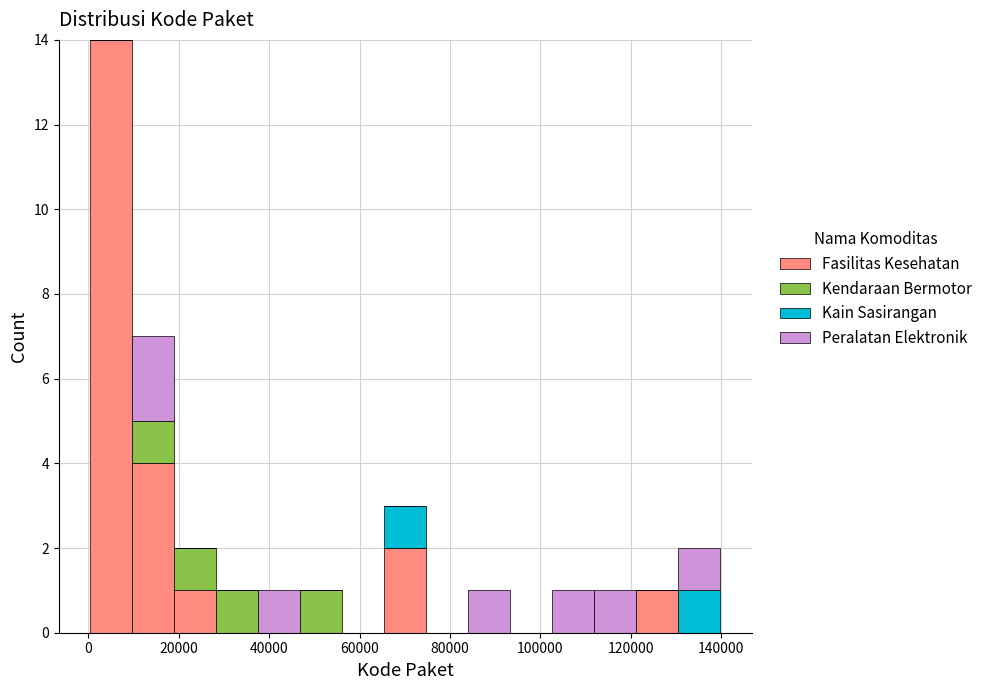

Reading left to right, list every stacked bar in this chart as the range it spans on the x-axis followed by its total height. Neither the bar edges nor the heights are printed on the chart, so give them approximately, as read against the axes.

0 to 10000: 14
10000 to 20000: 7
20000 to 28000: 2
28000 to 38000: 1
38000 to 46000: 1
46000 to 56000: 1
56000 to 66000: 0
66000 to 74000: 3
74000 to 84000: 0
84000 to 94000: 1
94000 to 102000: 0
102000 to 112000: 1
112000 to 122000: 1
122000 to 130000: 1
130000 to 140000: 2